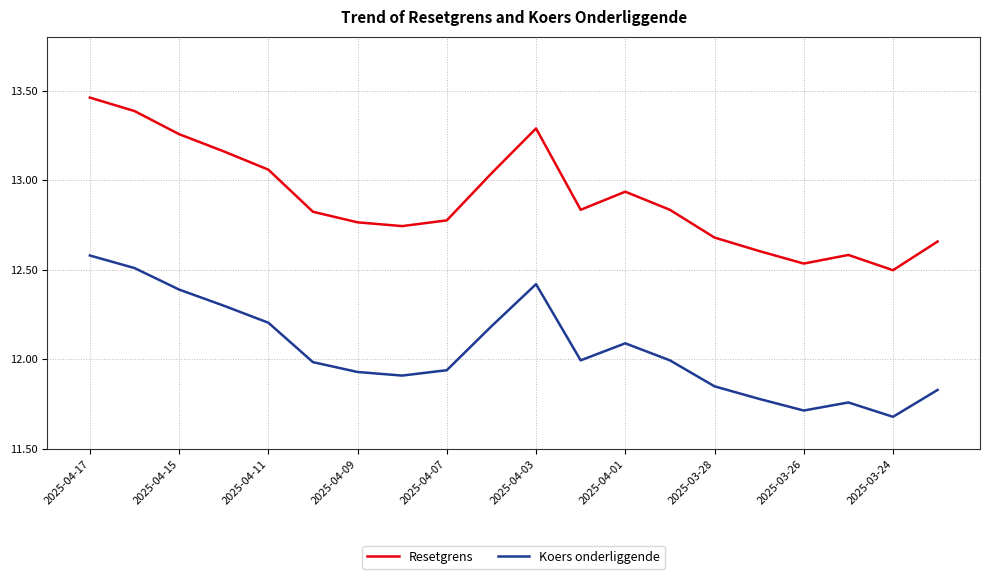

Which series has the largest total across all categories?

Resetgrens